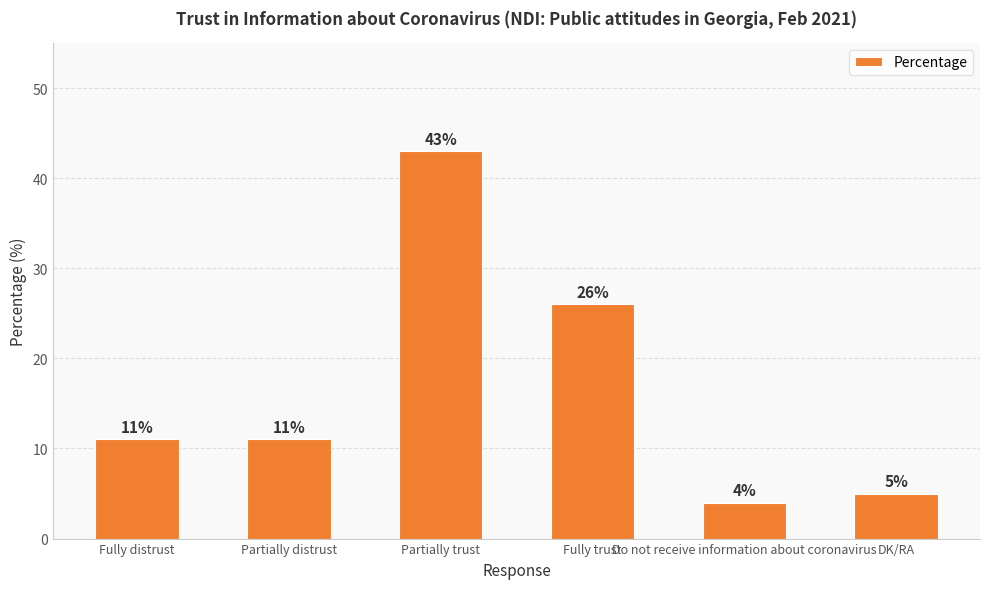

Between Fully distrust and Do not receive information about coronavirus, which is larger?

Fully distrust